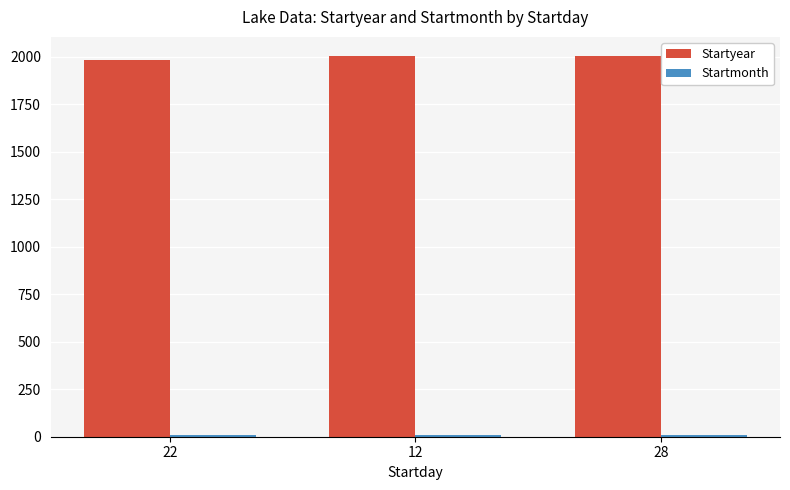

What is the label of the 3rd bar from the left?

28